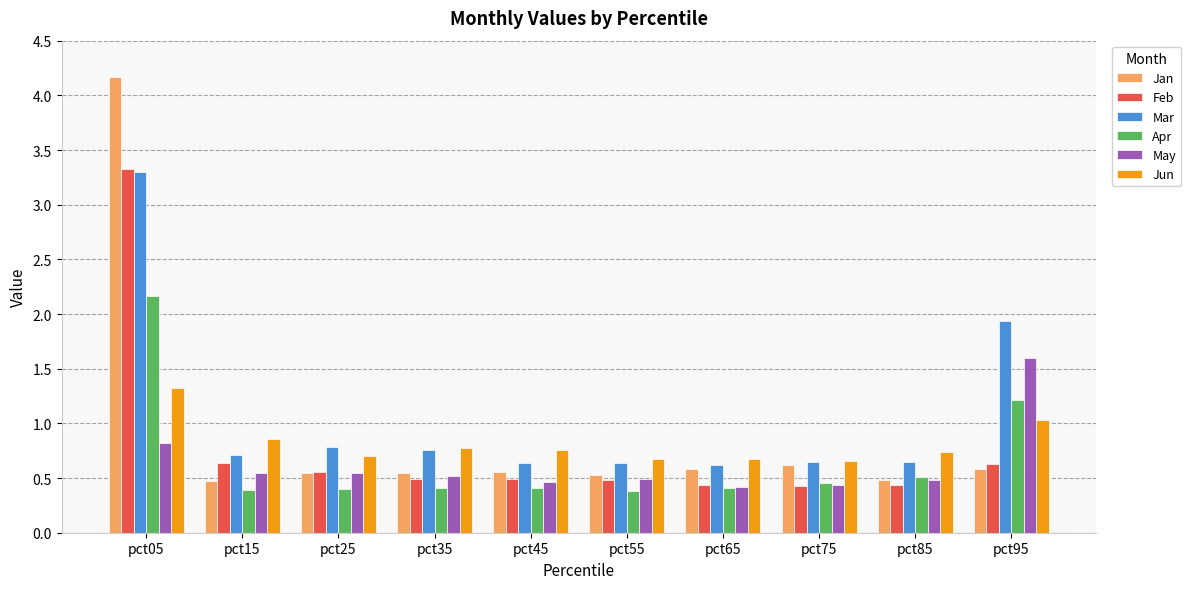

Is it true that Apr equals 0.2 at pct25?

False